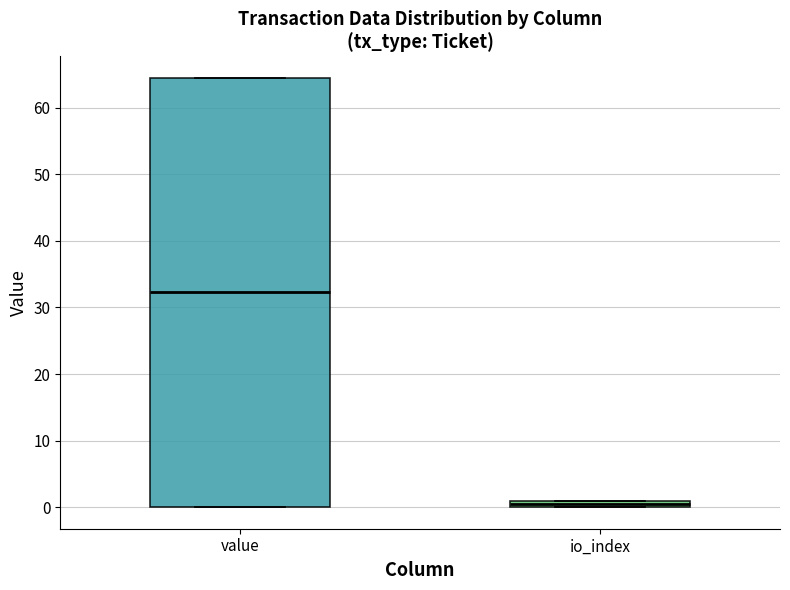

Where is the upper edge of the box for value on the y-axis? The values are not printed on the chart, so give them approximately, as read against the axis.

64